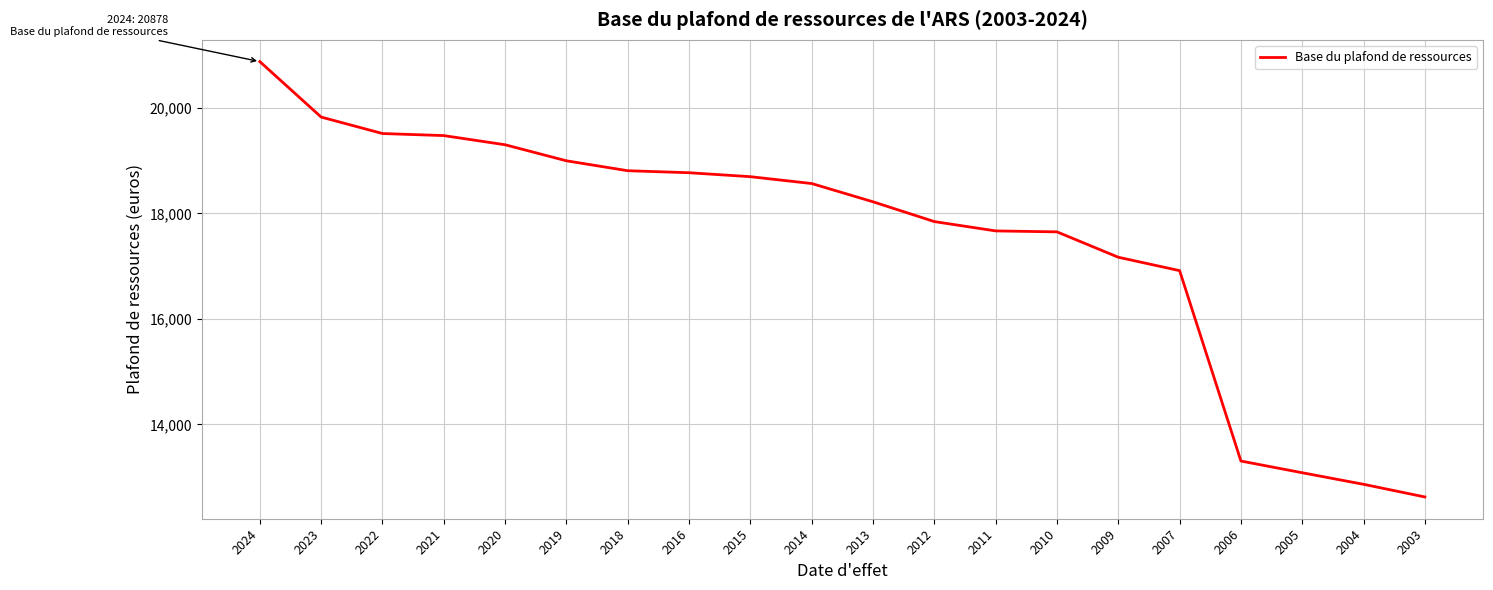

What is the ratio of the value at 2012 to the value at 2018?

0.9